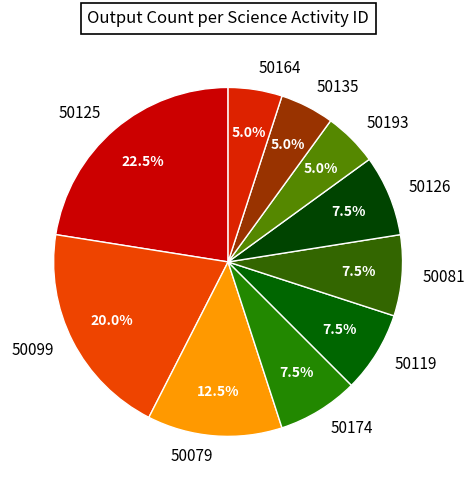

Which has a higher value, 50079 or 50164?

50079